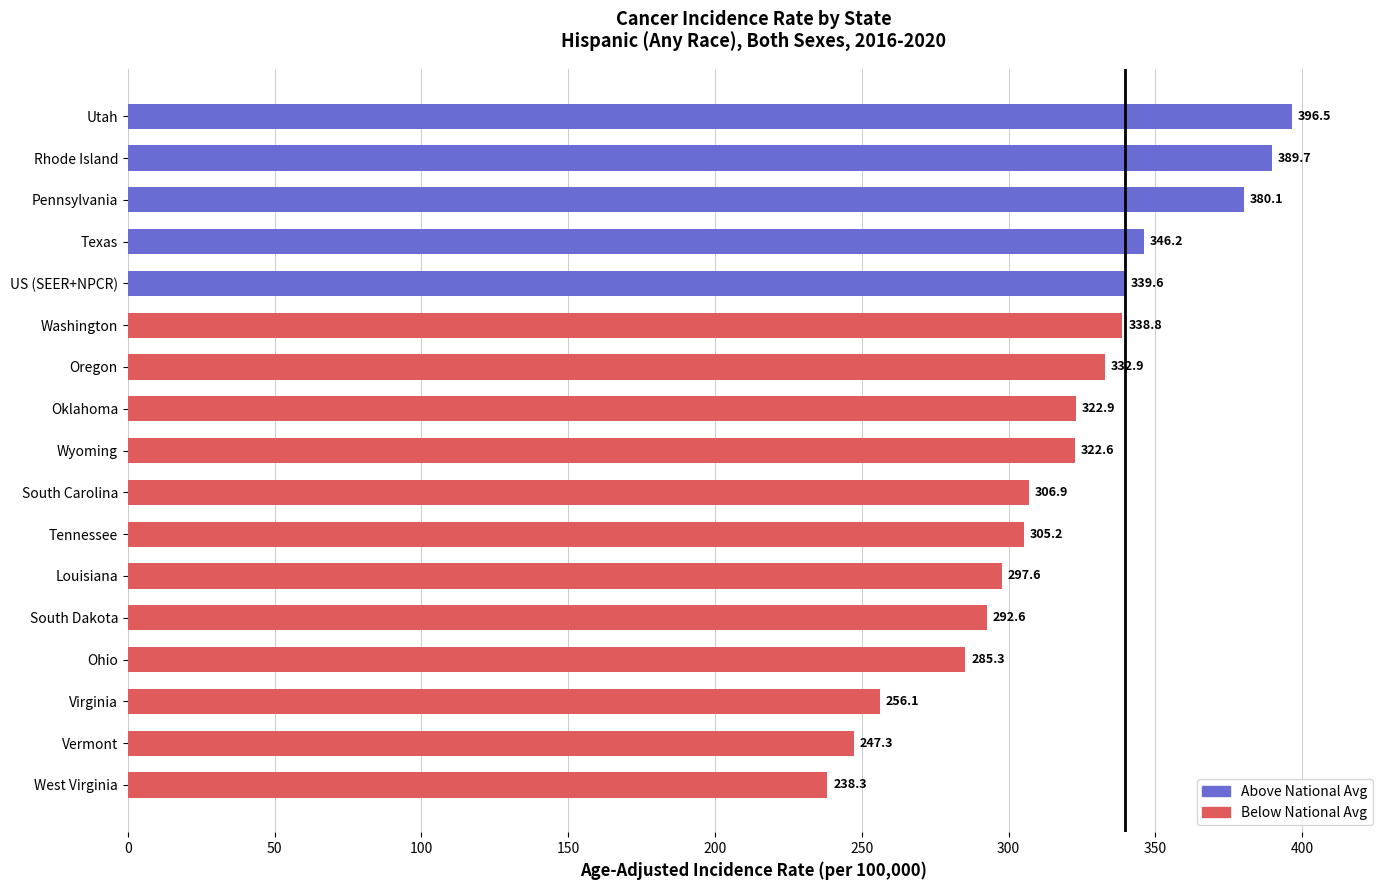

True or false: the data shows 297.6 at Louisiana.

True